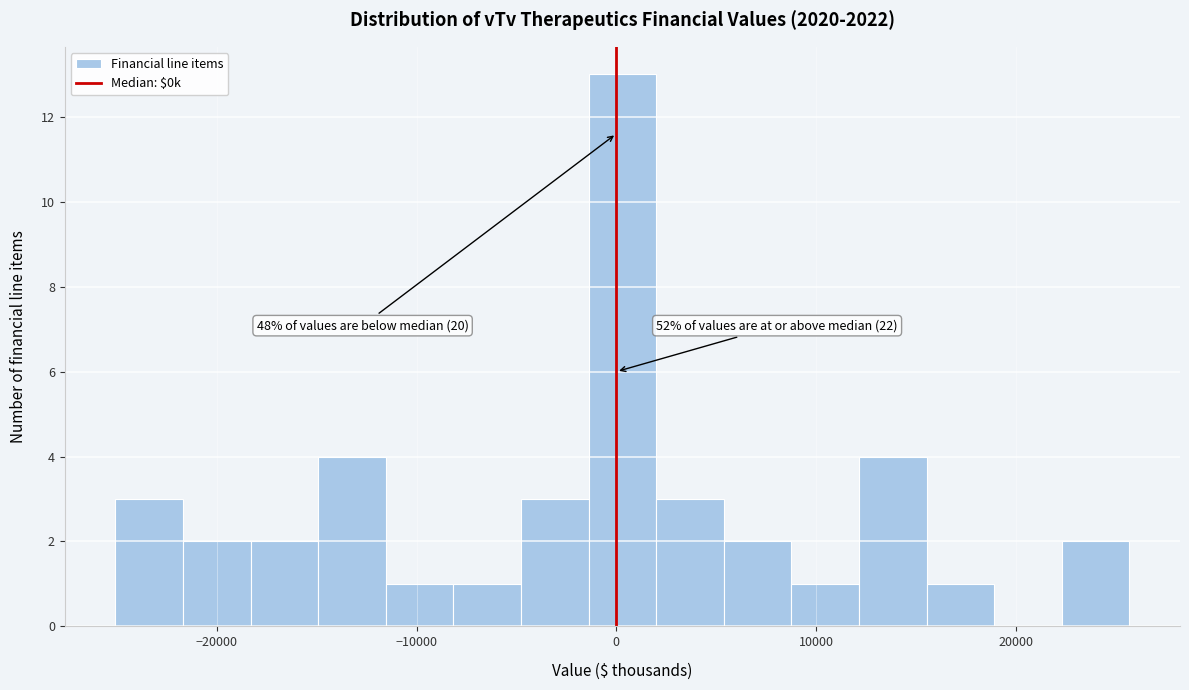

Around what value on the x-axis is the tallest bar? Give the approximate position of its centre, as read against the axis.

0